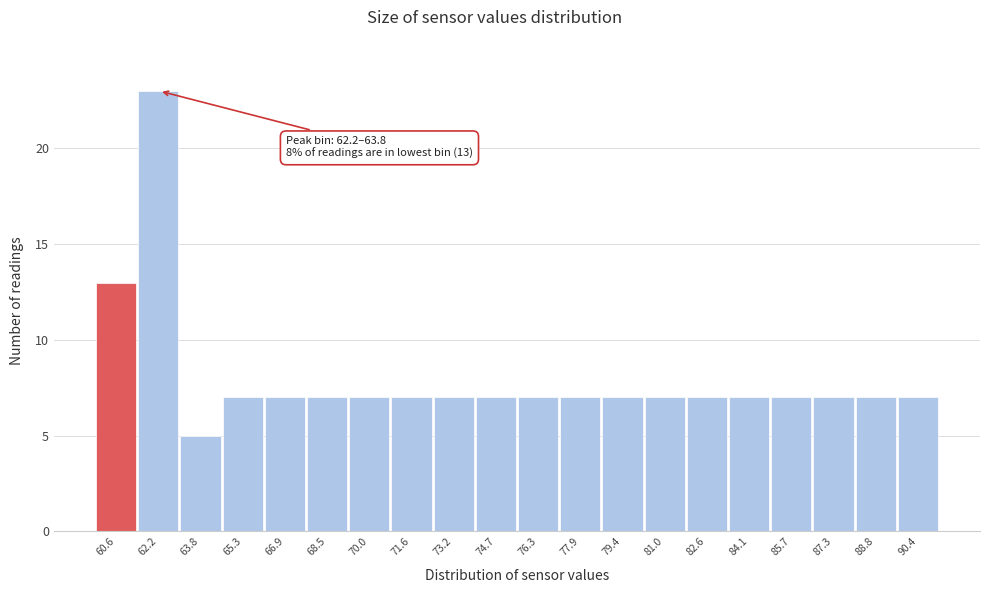

Reading left to right, transcribe all the data shown in this chart.

60.6=13	62.2=23	63.8=5	65.3=7	66.9=7	68.5=7	70.0=7	71.6=7	73.2=7	74.7=7	76.3=7	77.9=7	79.4=7	81.0=7	82.6=7	84.1=7	85.7=7	87.3=7	88.8=7	90.4=7